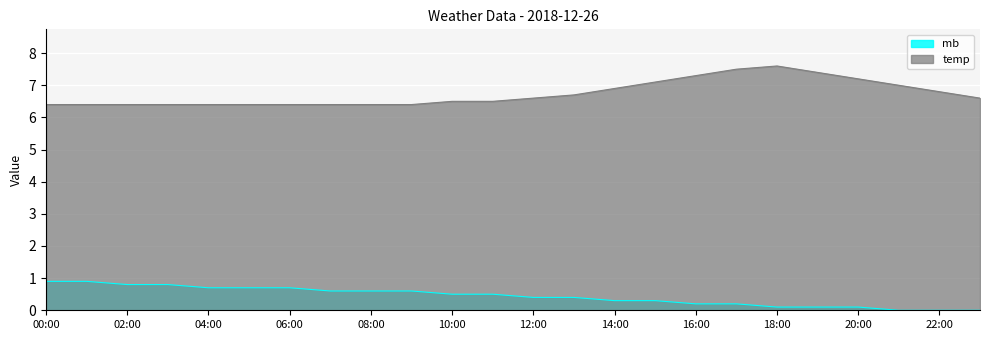

What is the label of the 5th point from the left?

04:00